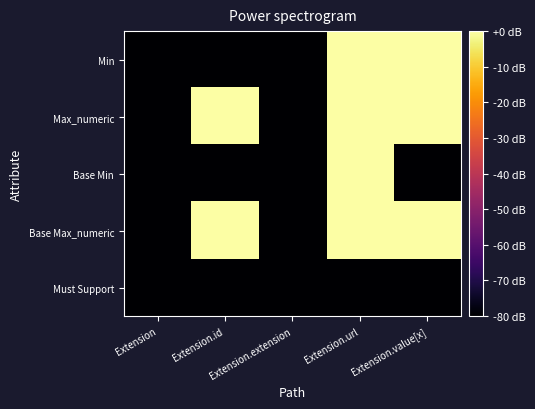

What is the total value across all series at Extension.id?

-240